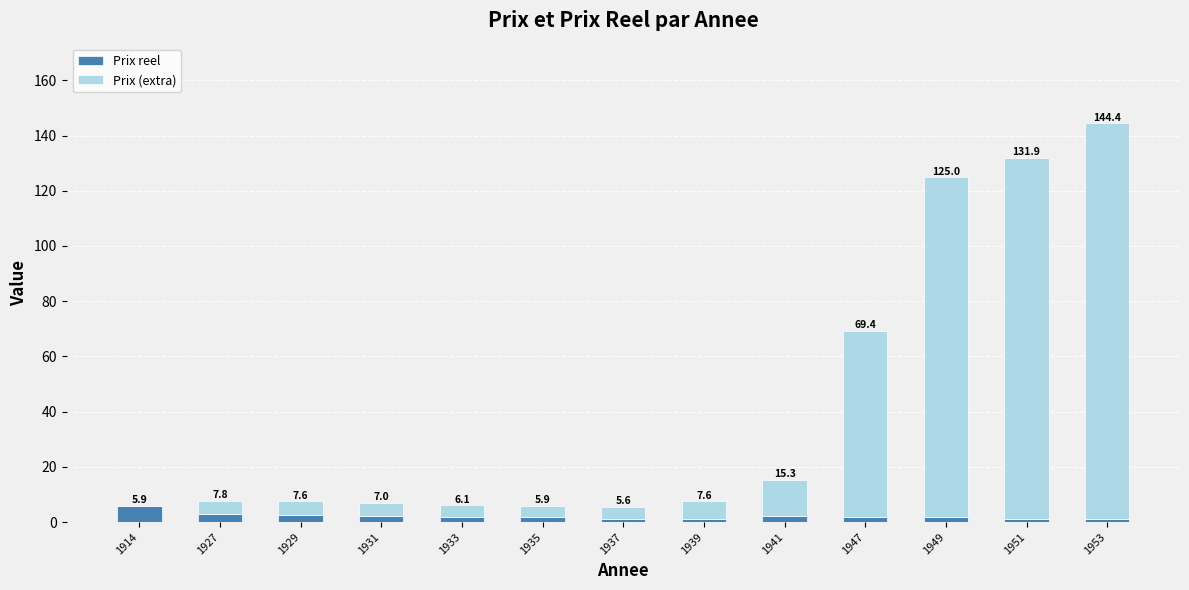

Are the bars grouped side by side (vs. stacked)?

No